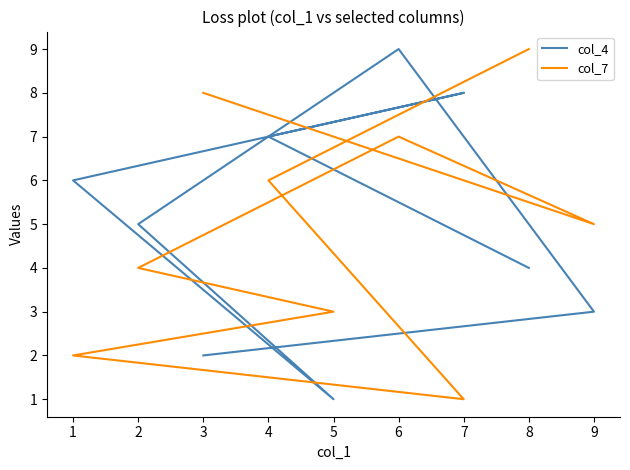

At how many categories does at least one series exceed 7?

4